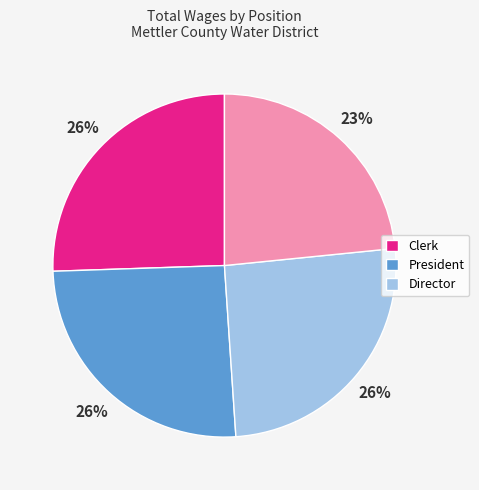

Does any single category account for the majority?

No